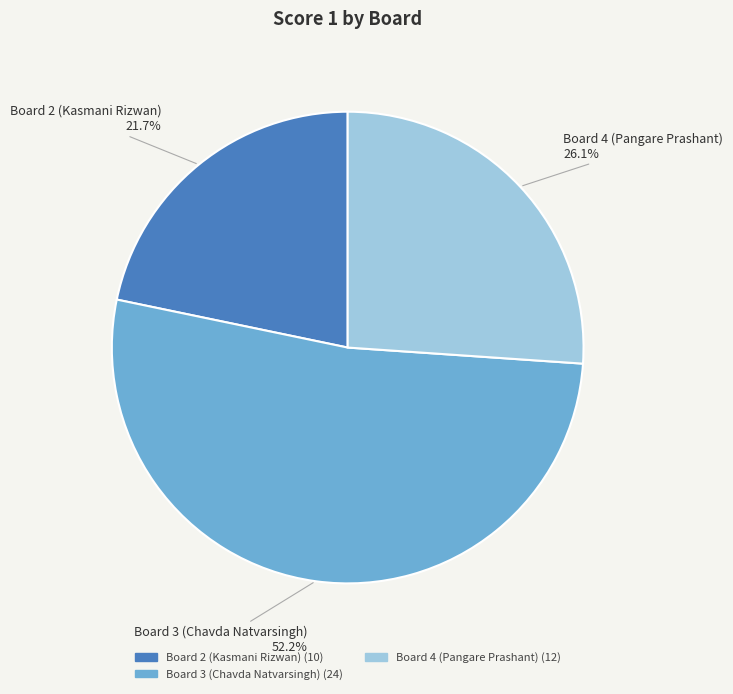

Is there a majority slice in this chart?

Yes